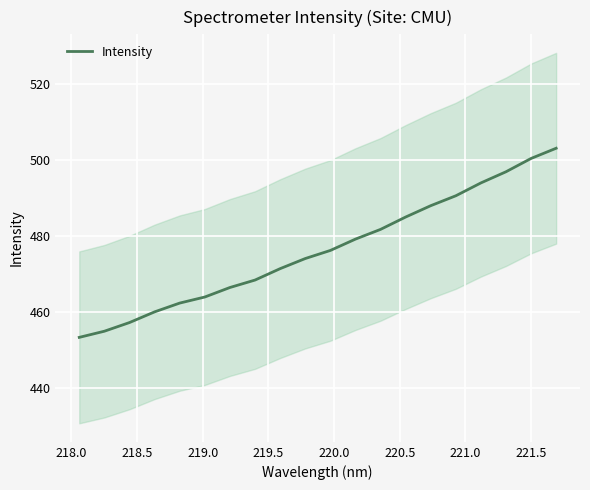

What is the minimum value for Intensity?

453.2